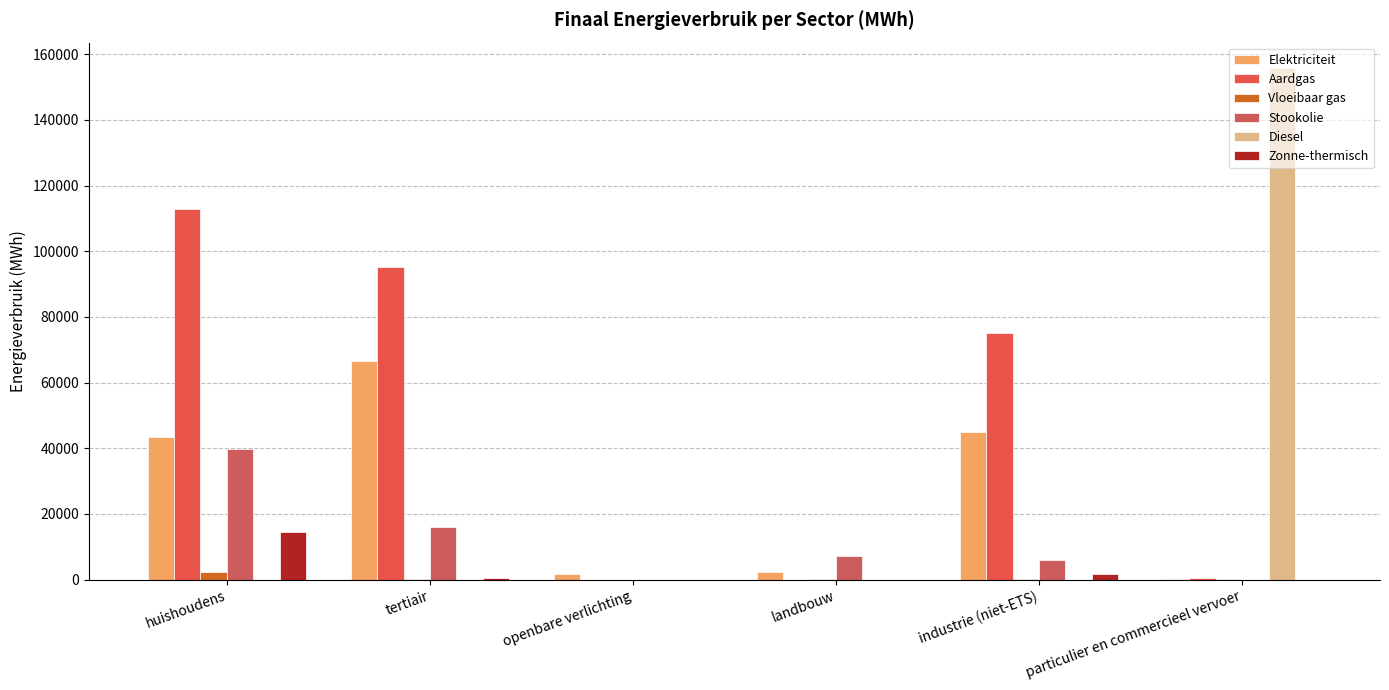

The value of Stookolie at particulier en commercieel vervoer is 14117.3. True or false?

False